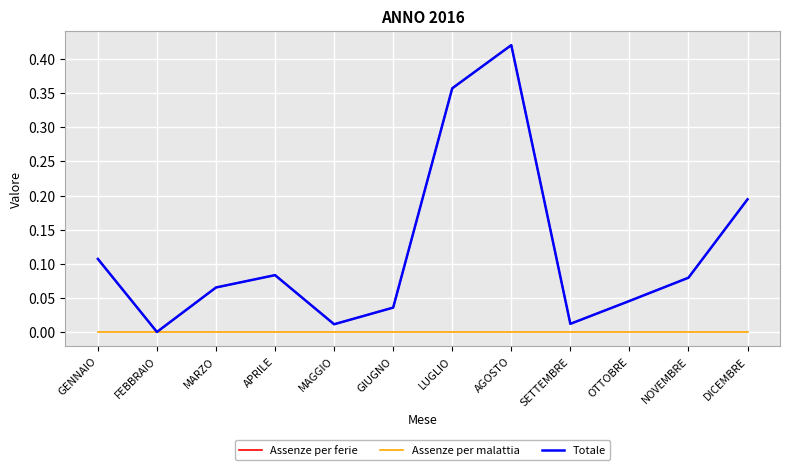

Does the chart have visible grid lines?

Yes